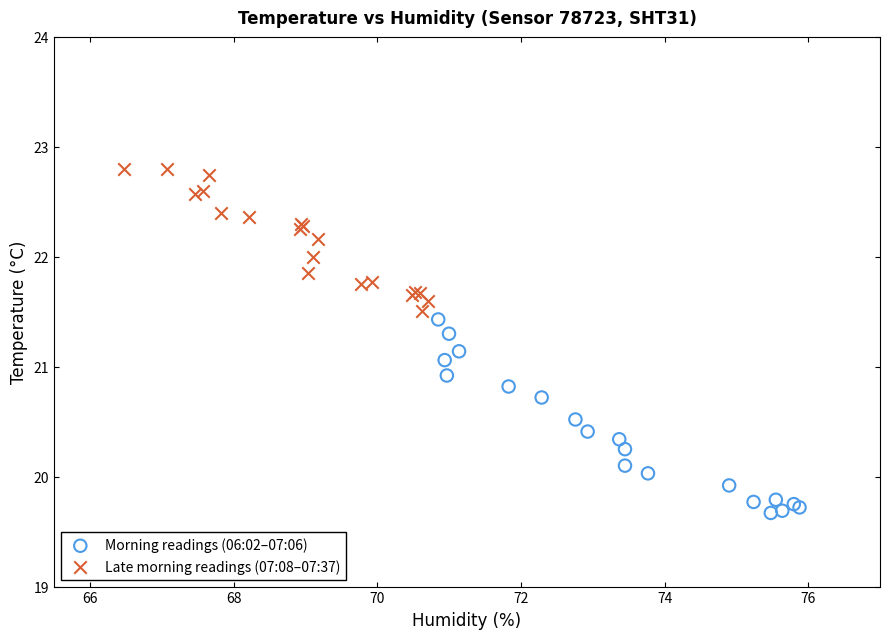

Which series has the largest Y range (max minus min)?

Morning readings (06:02–07:06)